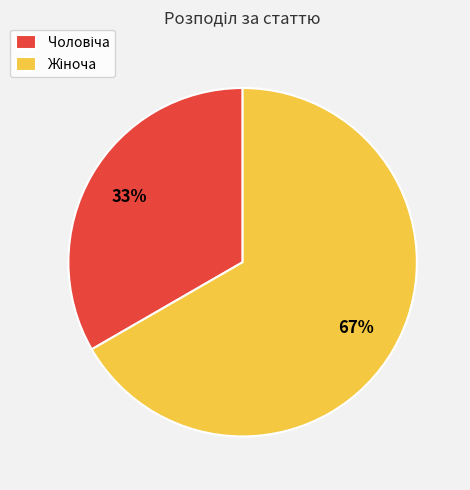

Does any single category account for the majority?

Yes